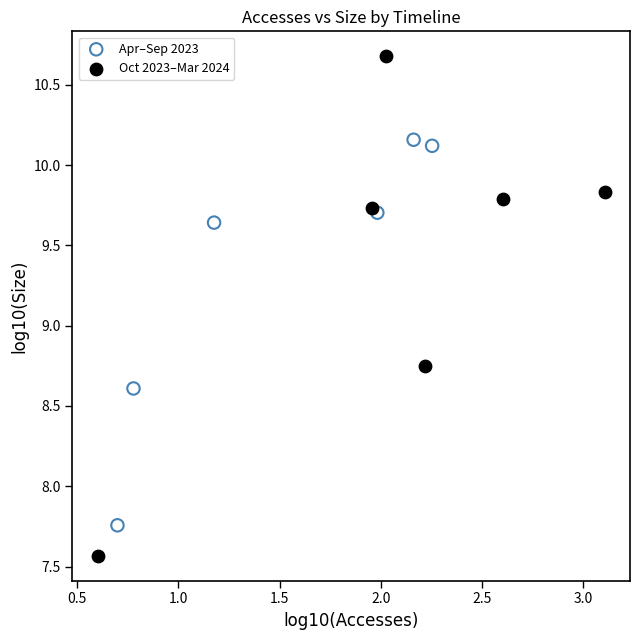

Which series has the largest Y range (max minus min)?

Oct 2023–Mar 2024